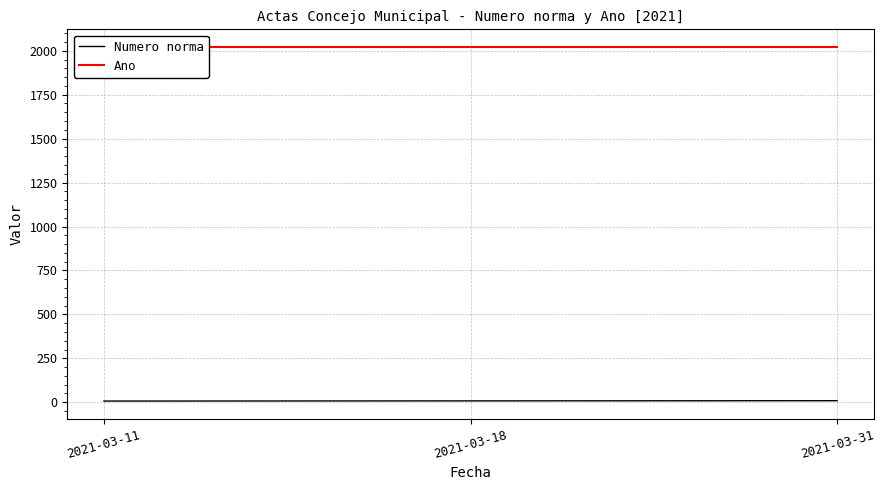

At which label is Ano closest to 2021?

2021-03-11